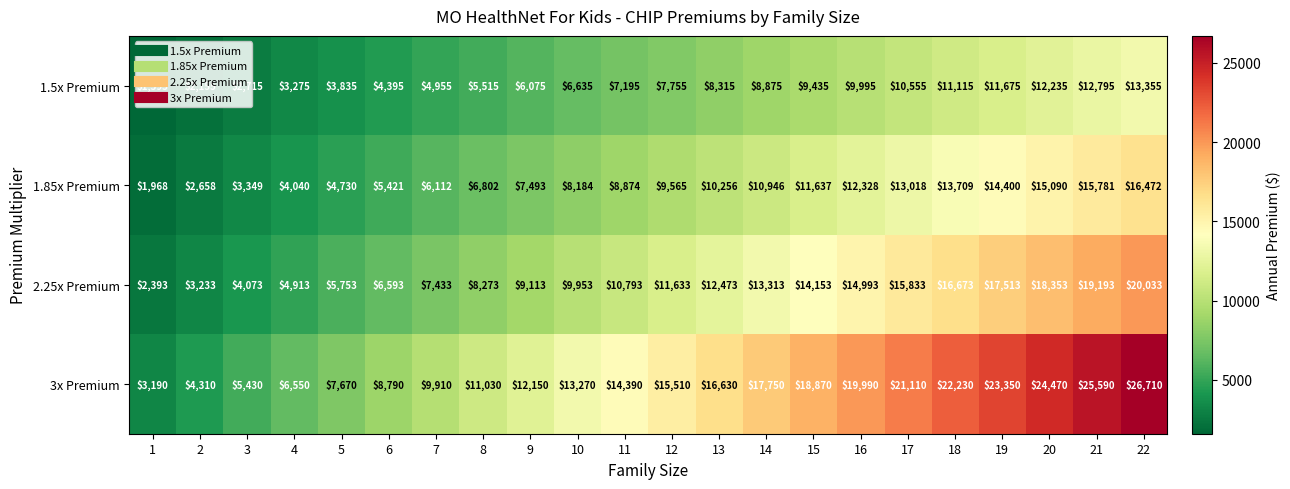

How many data points does each series have?

22